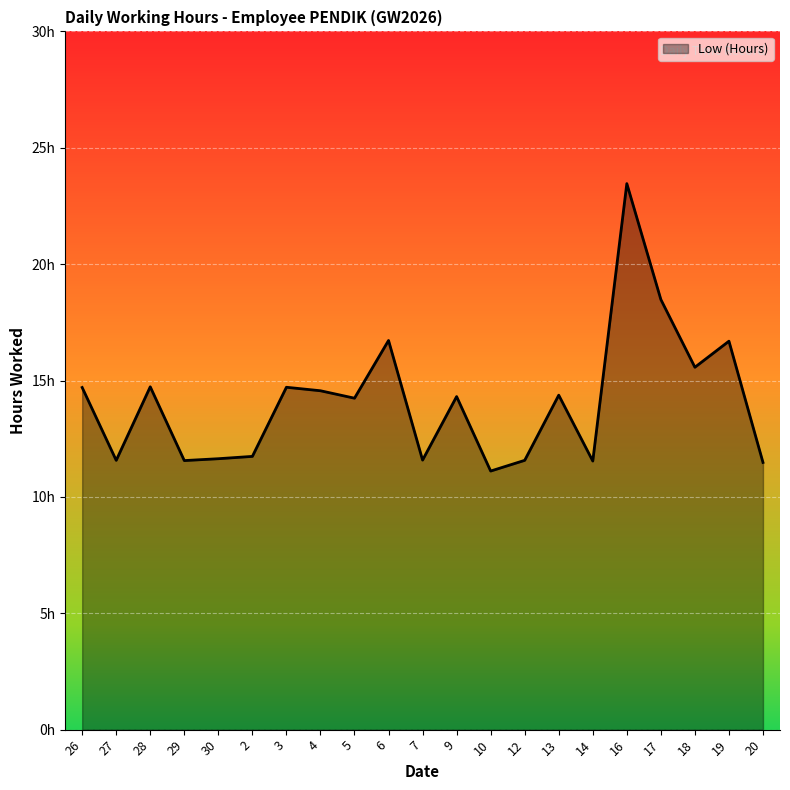

Rank the categories by value from highest to lowest.

16, 17, 6, 19, 18, 28, 3, 26, 4, 13, 9, 5, 2, 30, 7, 27, 12, 29, 14, 20, 10